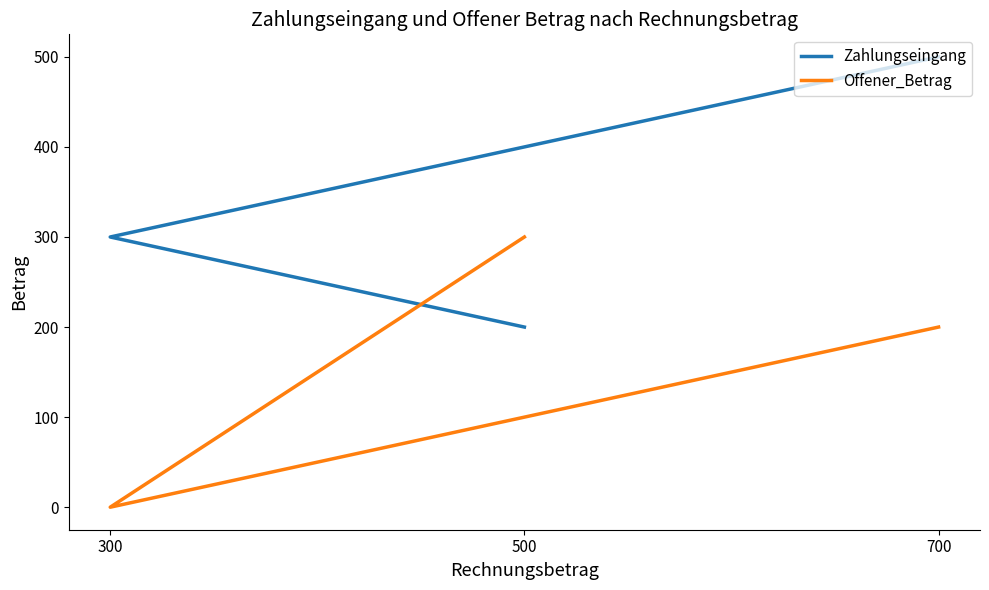

How many values in the Zahlungseingang series exceed 300?

1